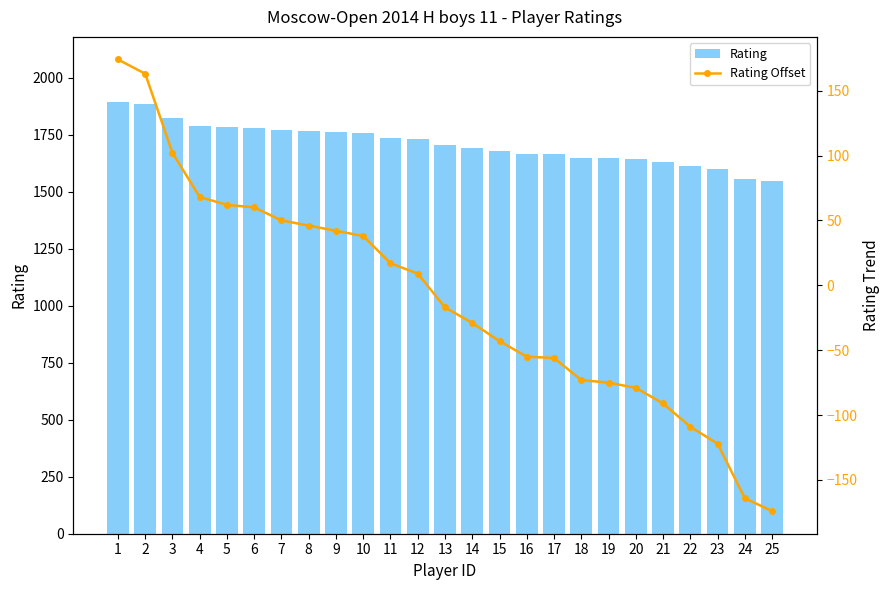

True or false: Rating Offset has a value of -43 at 22.

False